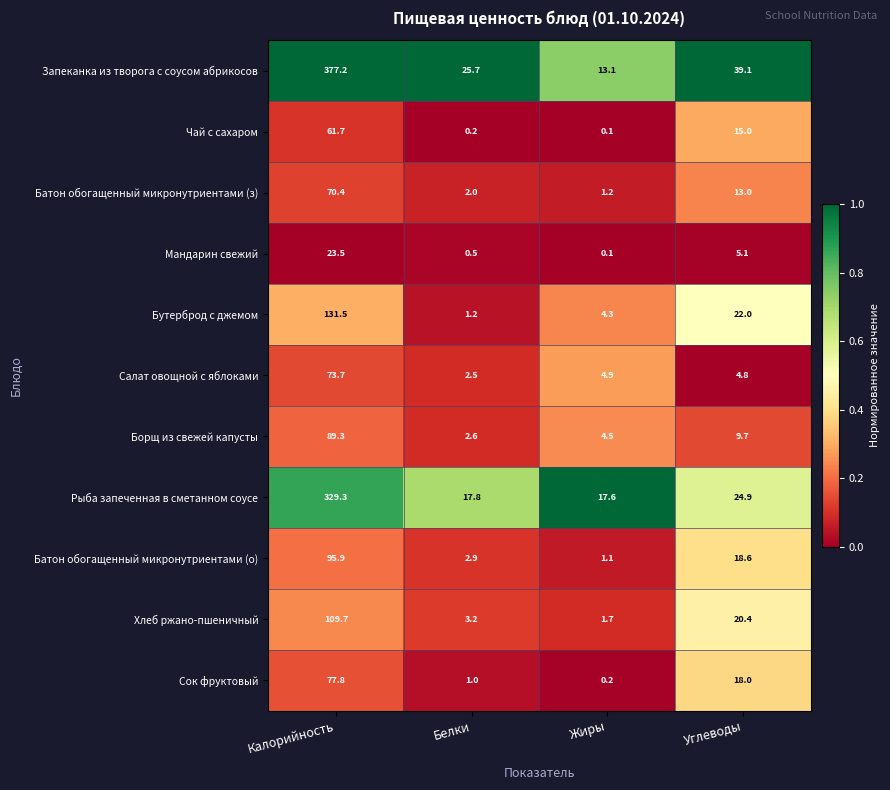

List the labels in order of Салат овощной с яблоками value, smallest first.

Белки, Углеводы, Жиры, Калорийность